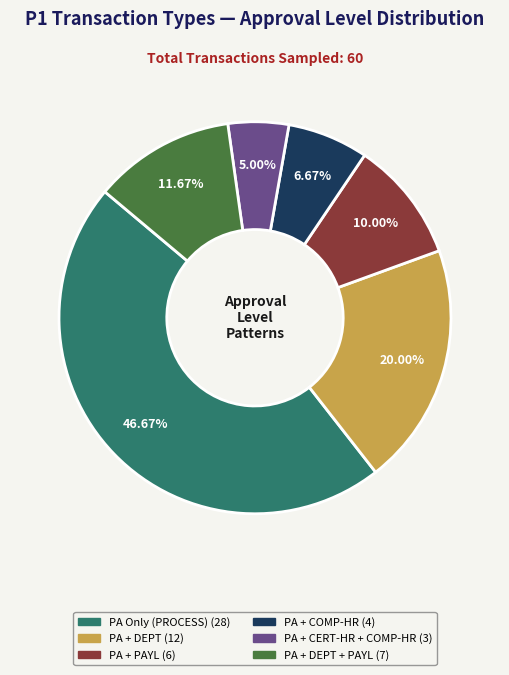

Is there any slice that represents more than half of the pie?

No